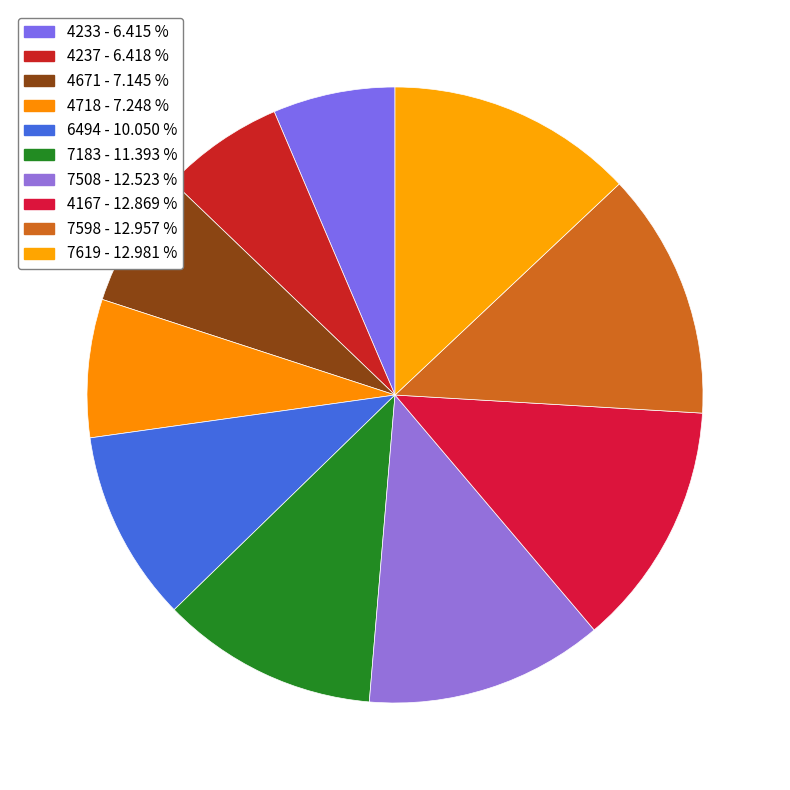

Approximately how many times larger is the value at 4671 compared to 4233?

1.1